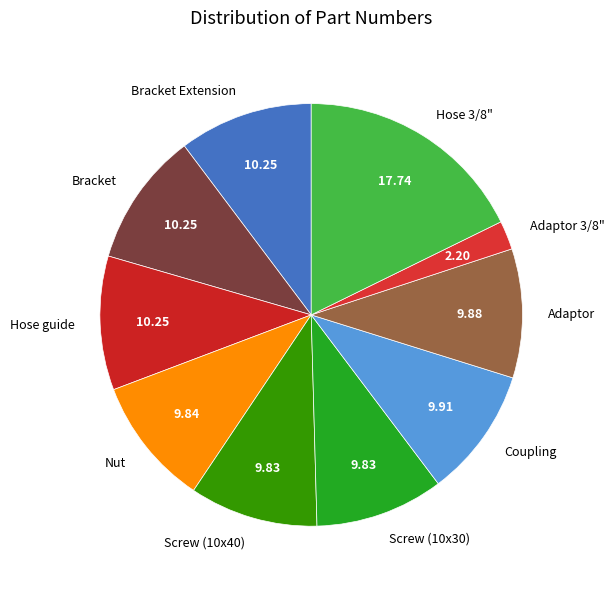

Does Screw (10x30) represent more than half of the total?

No